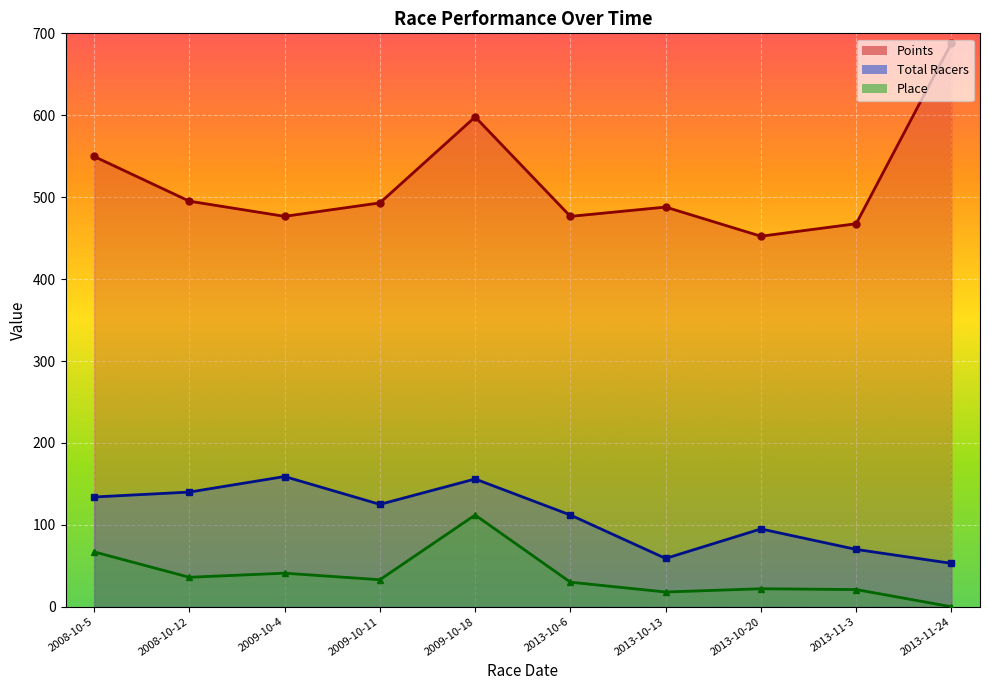

True or false: Points has more than 2 interior local peaks.

False